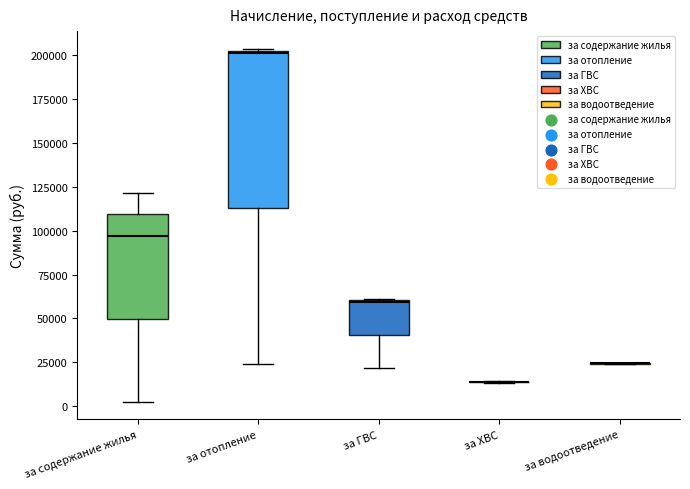

Reading left to right, read every box against the y-axis: the position of its median line, the range the box covers, and the ends of its whiskers. The values are not printed on the chart, so give them approximately, as read against the axis.

за содержание жилья: median 95000, box 50000 to 110000, whiskers 0 to 120000
за отопление: median 200000, box 115000 to 200000, whiskers 25000 to 205000
за ГВС: median 60000, box 40000 to 60000, whiskers 20000 to 60000
за ХВС: box collapsed to a line at 15000, whiskers 15000 to 15000
за водоотведение: box collapsed to a line at 25000, whiskers 25000 to 25000